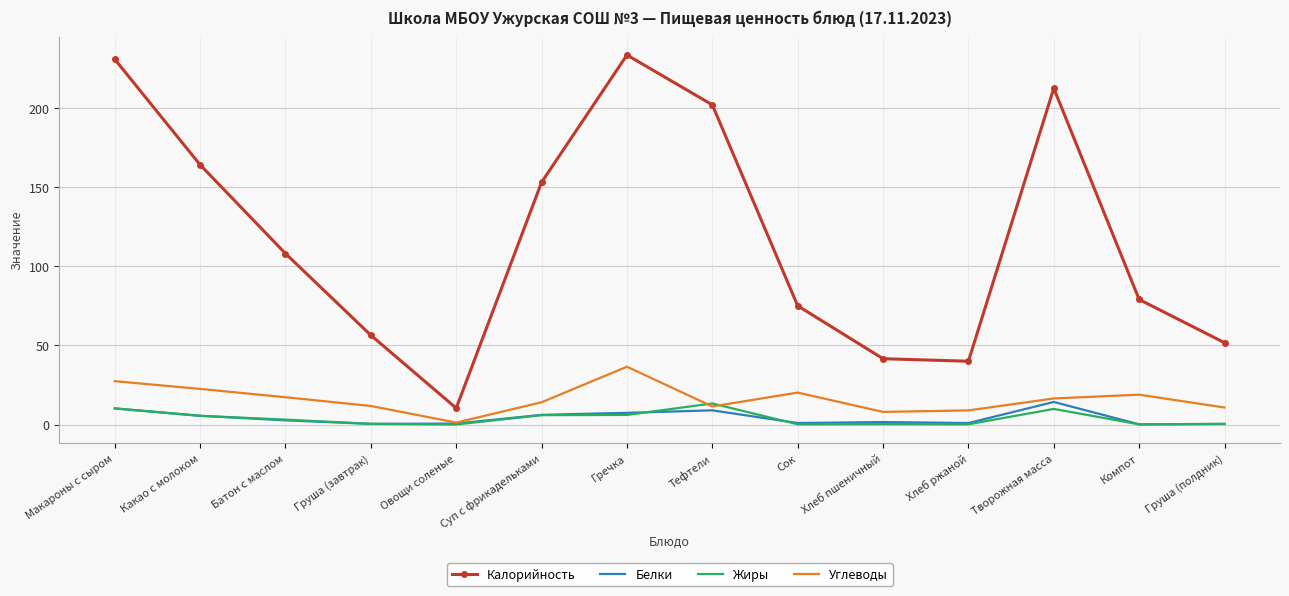

At which label does Жиры first exceed 3?

Макароны с сыром